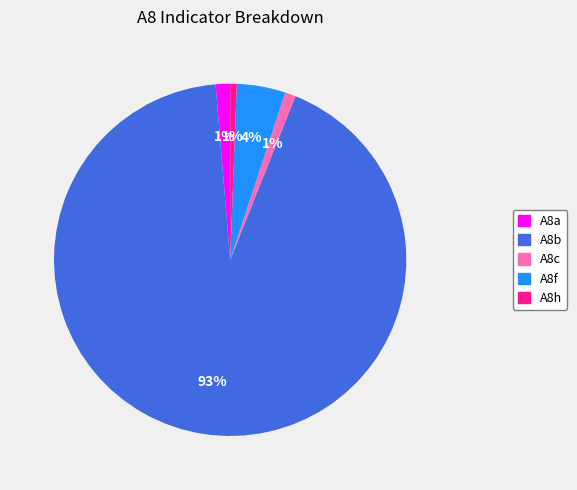

The A8b slice represents 93% of the pie. True or false?

True